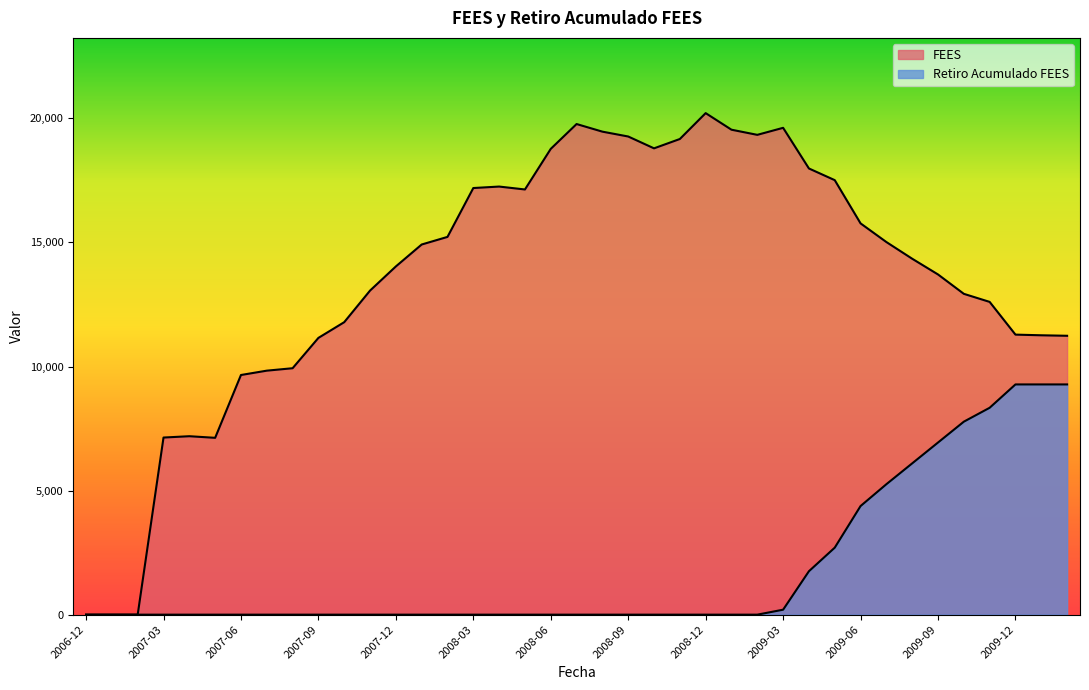

Rank the series at 2009-03 from lowest to highest value.

Retiro Acumulado FEES, FEES